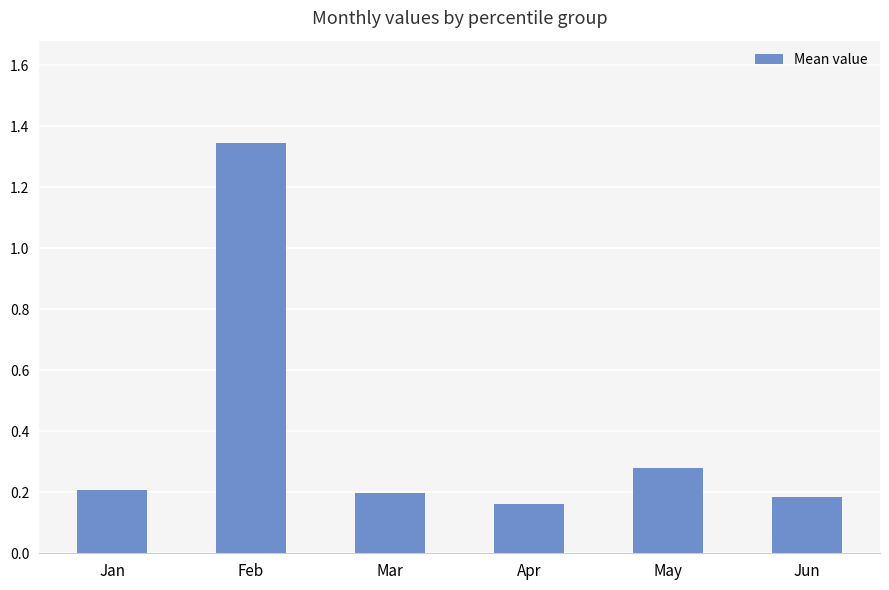

What is the difference between the second highest and minimum values?

0.1